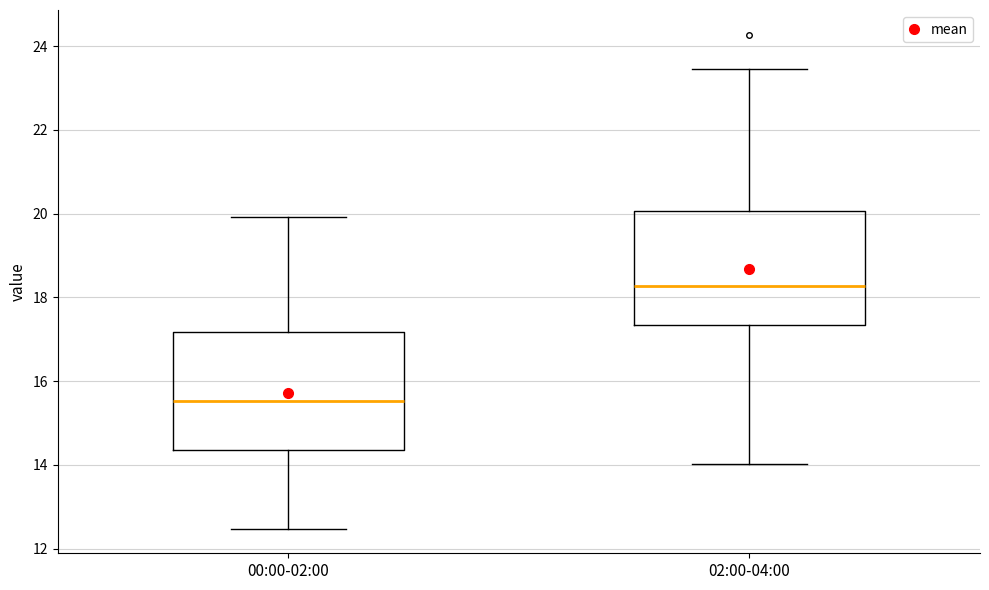

Reading left to right, read every box against the y-axis: the position of its median line, the range the box covers, and the ends of its whiskers. The values are not printed on the chart, so give them approximately, as read against the axis.

00:00-02:00: median 15.6, box 14.4 to 17.2, whiskers 12.4 to 20.0
02:00-04:00: median 18.2, box 17.4 to 20.0, whiskers 14.0 to 23.4